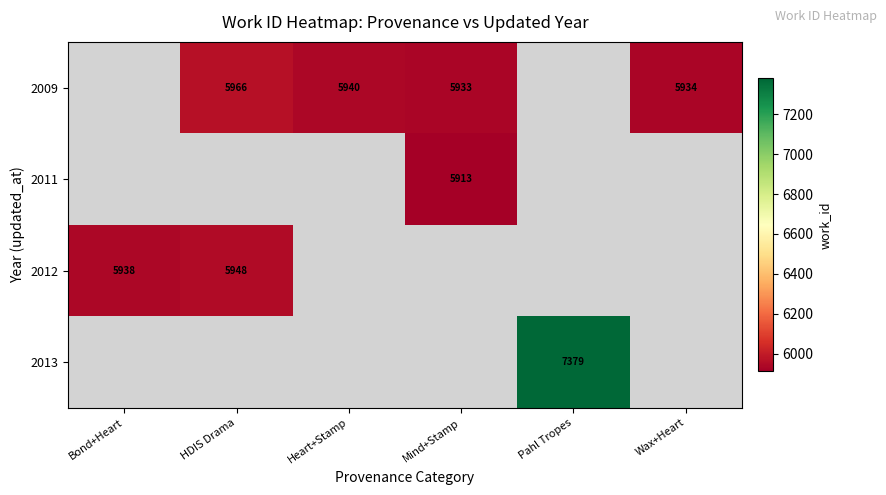

The 2009 series shows 2822 at Wax+Heart. True or false?

False